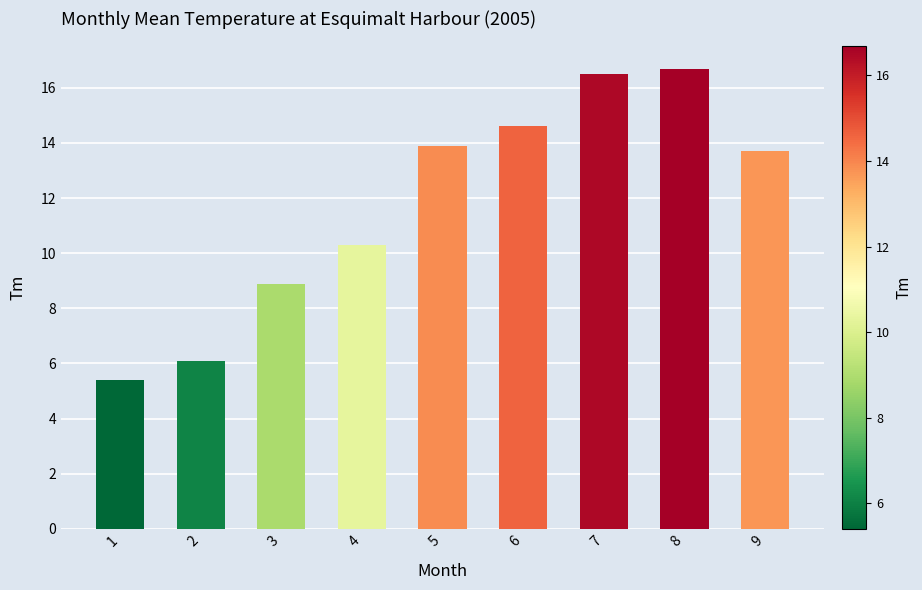

Reading right to left, extract all data points from this chart.

13.7	16.7	16.5	14.6	13.9	10.3	8.9	6.1	5.4